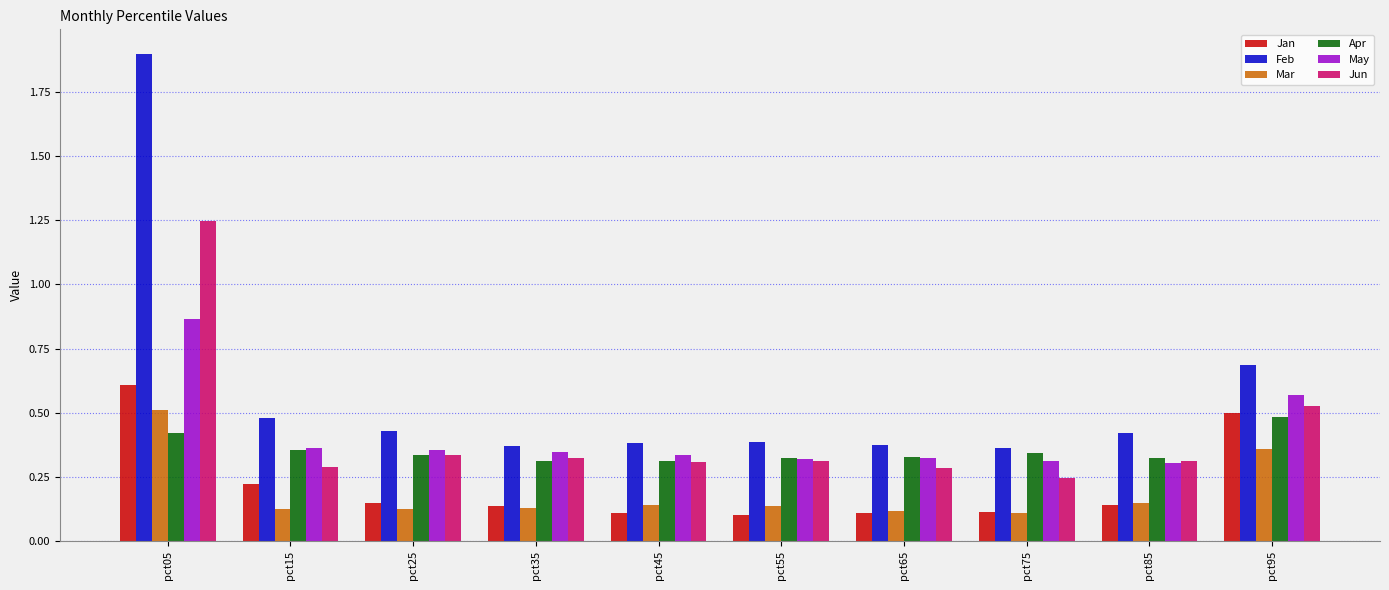

What is the maximum value shown in the chart?

1.9